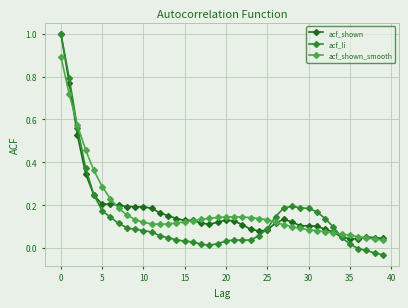

True or false: acf_shown has more than 1 points higher than both neighbors.

True